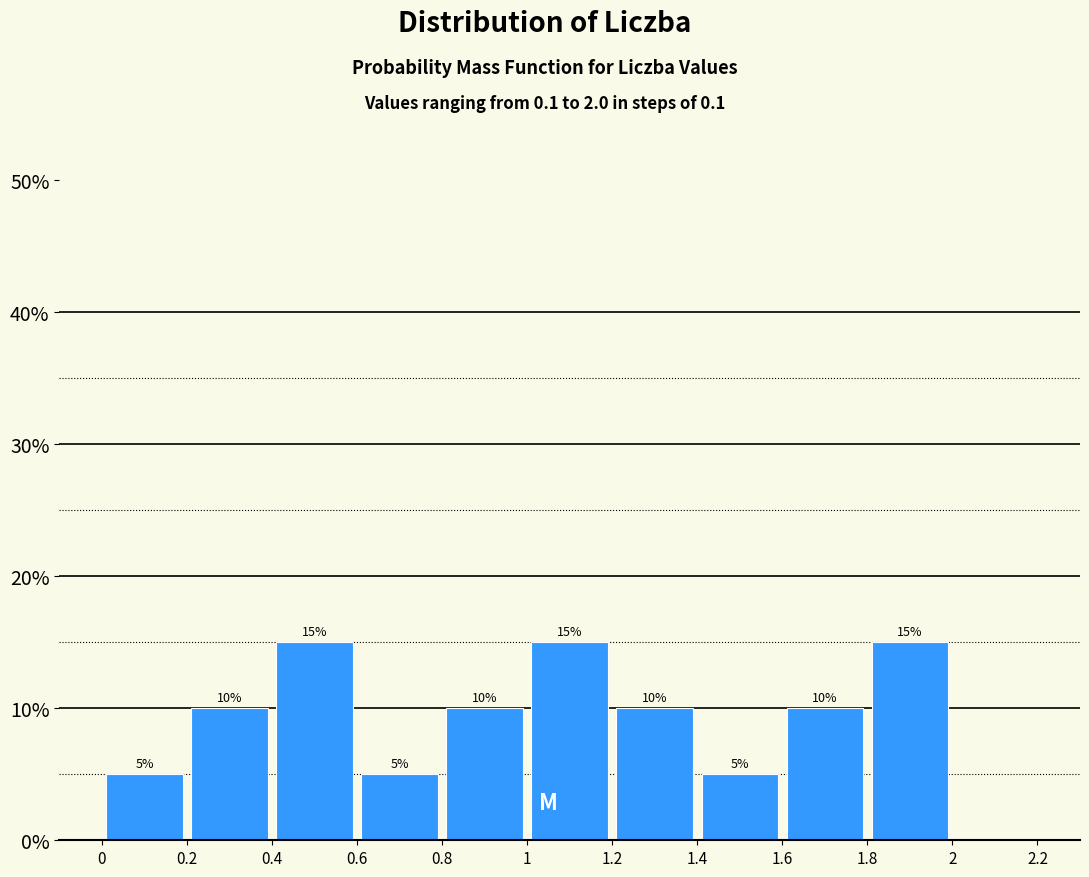

Reading left to right, transcribe this chart: for each bar, give the range it covers on the x-axis and its height.

0 to 0.2: 5
0.2 to 0.4: 10
0.4 to 0.6: 15
0.6 to 0.8: 5
0.8 to 1: 10
1 to 1.2: 15
1.2 to 1.4: 10
1.4 to 1.6: 5
1.6 to 1.8: 10
1.8 to 2: 15